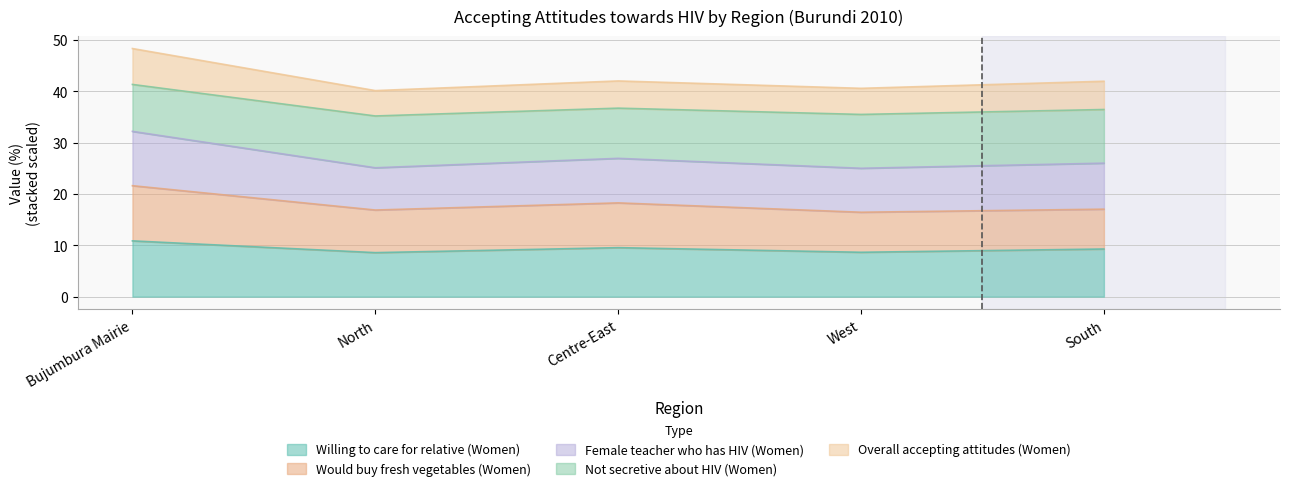

Is it true that Willing to care for relative (Women) equals 10.9 at Bujumbura Mairie?

True